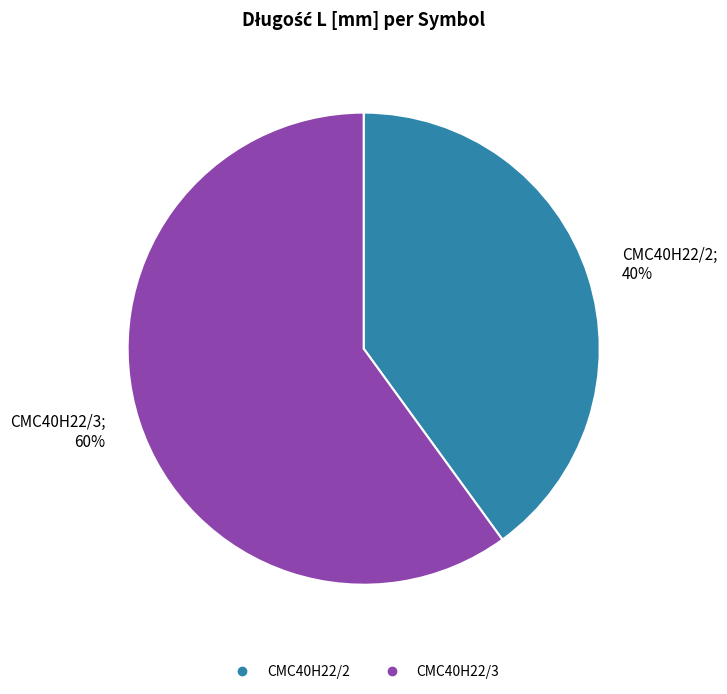

Which category accounts for the majority?

CMC40H22/3